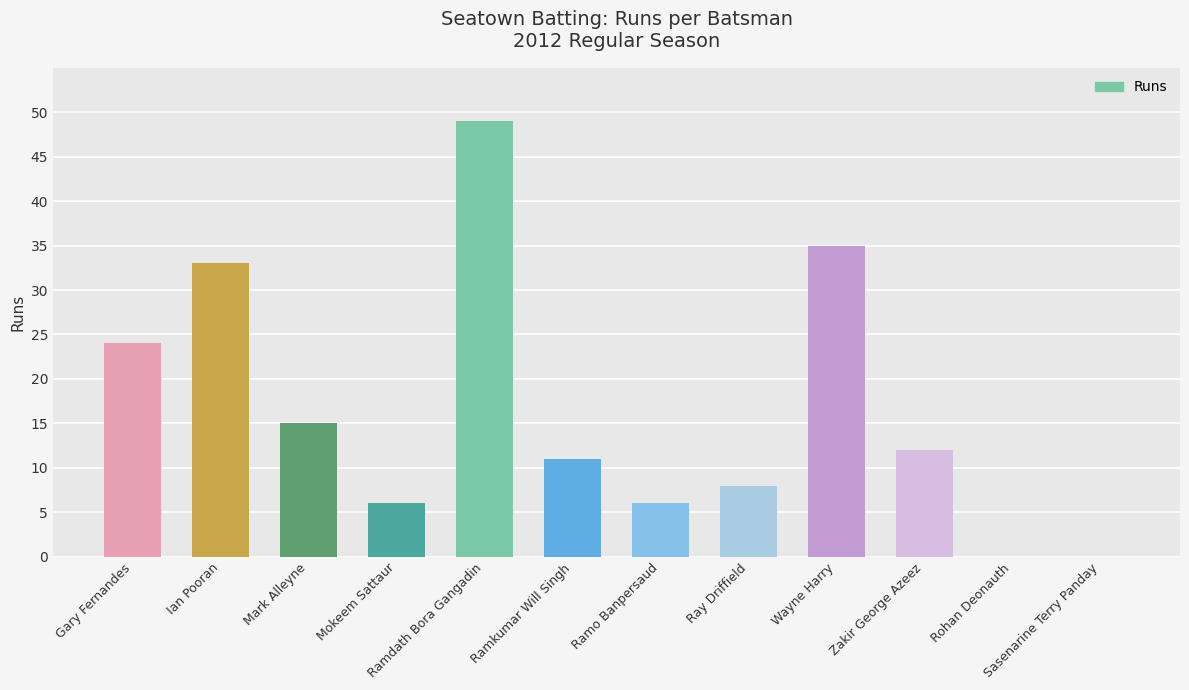

The value at Gary Fernandes is 24. True or false?

True